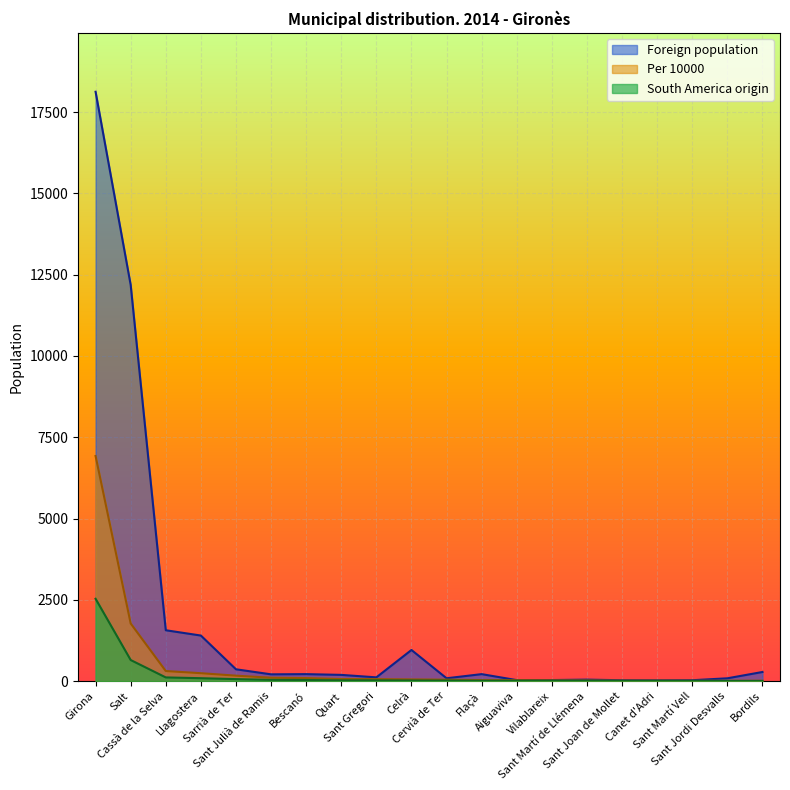

What is the difference between the highest and lowest values at Canet d'Adri?

20